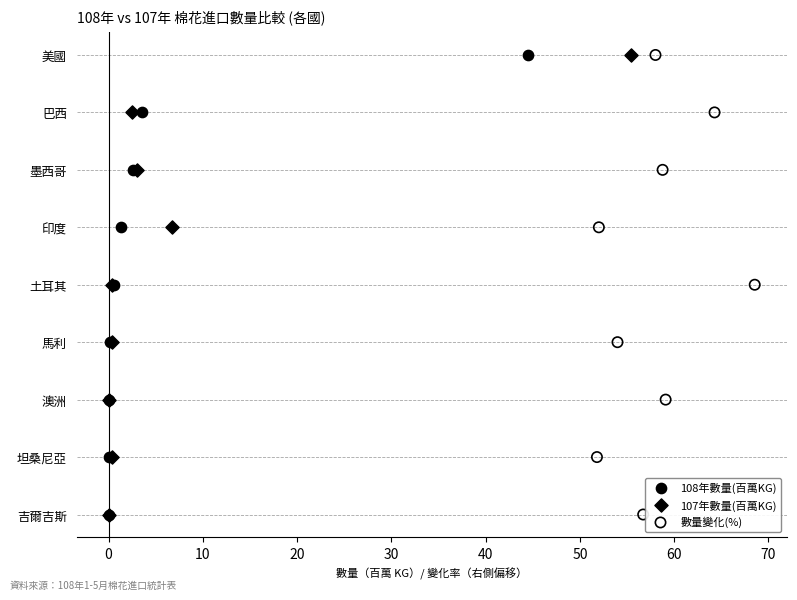

What are all the series names shown in the legend?

108年數量(百萬KG), 107年數量(百萬KG), 數量變化(%)